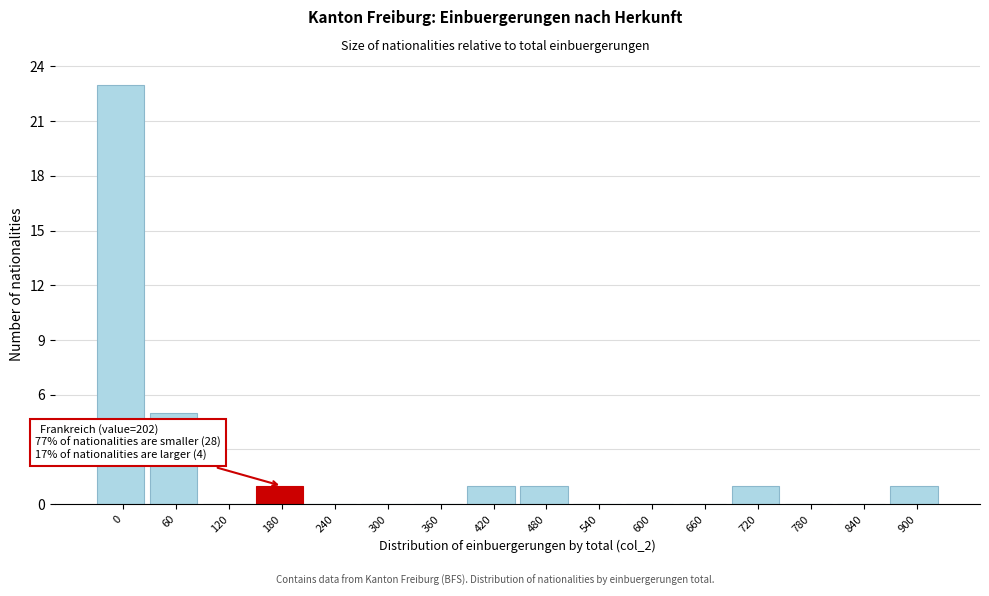

Reading left to right, what are all the values shown in this chart?

0=23	60=5	120=0	180=1	240=0	300=0	360=0	420=1	480=1	540=0	600=0	660=0	720=1	780=0	840=0	900=1